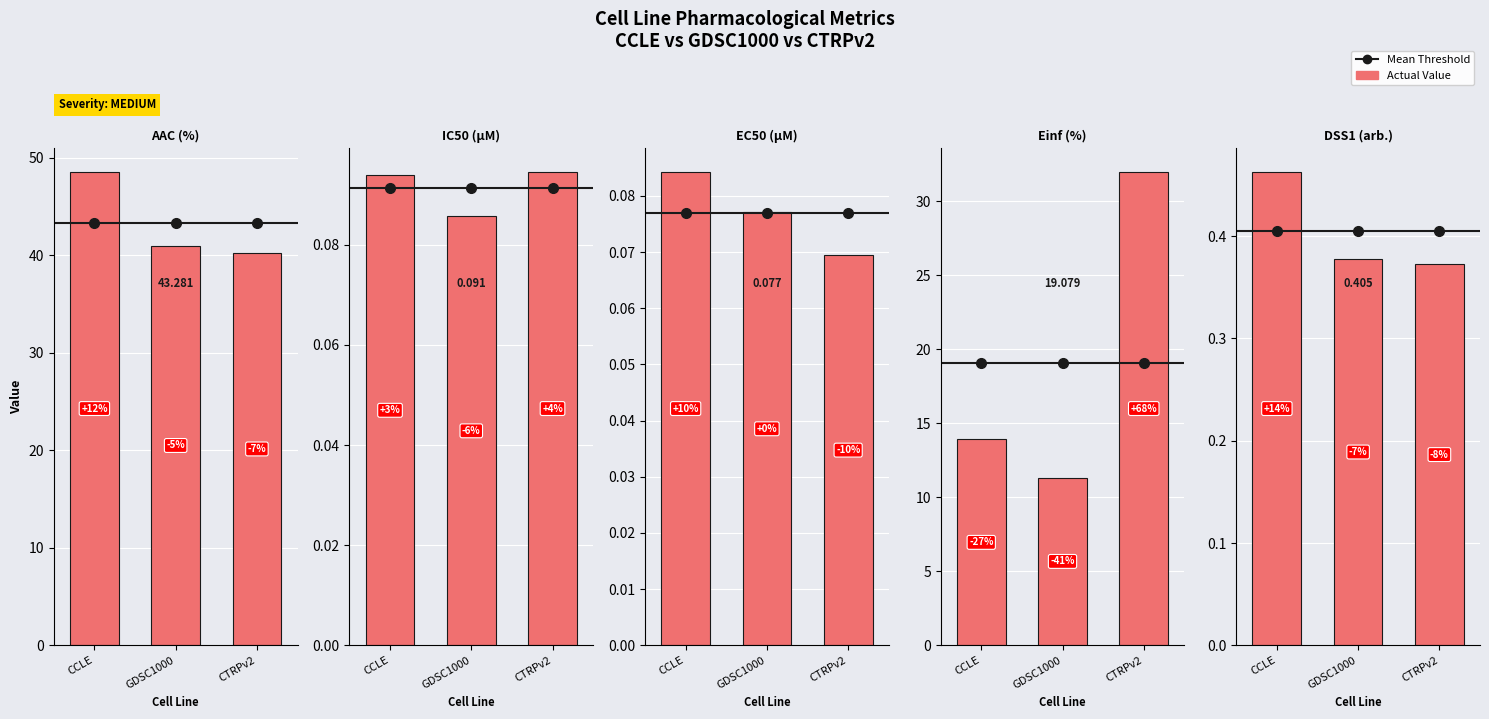

What is the sum of the Mean Threshold Marker values at GDSC1000 and CCLE?

0.8